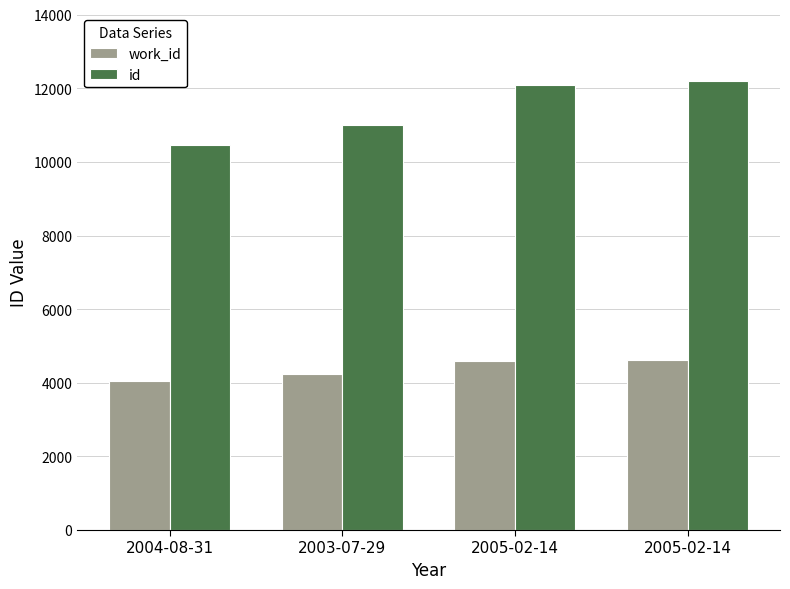

How many values in the id series are below 12092?

2